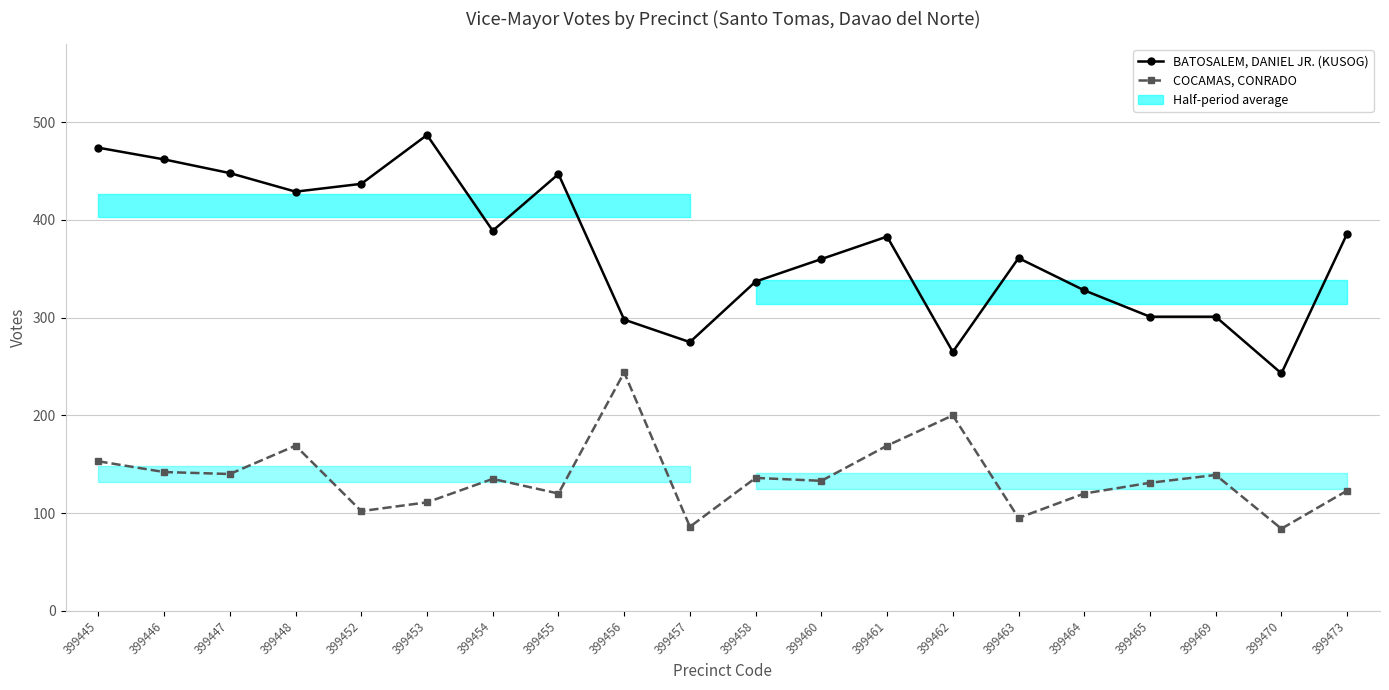

At which label does BATOSALEM, DANIEL JR. (KUSOG) first exceed 383?

399445